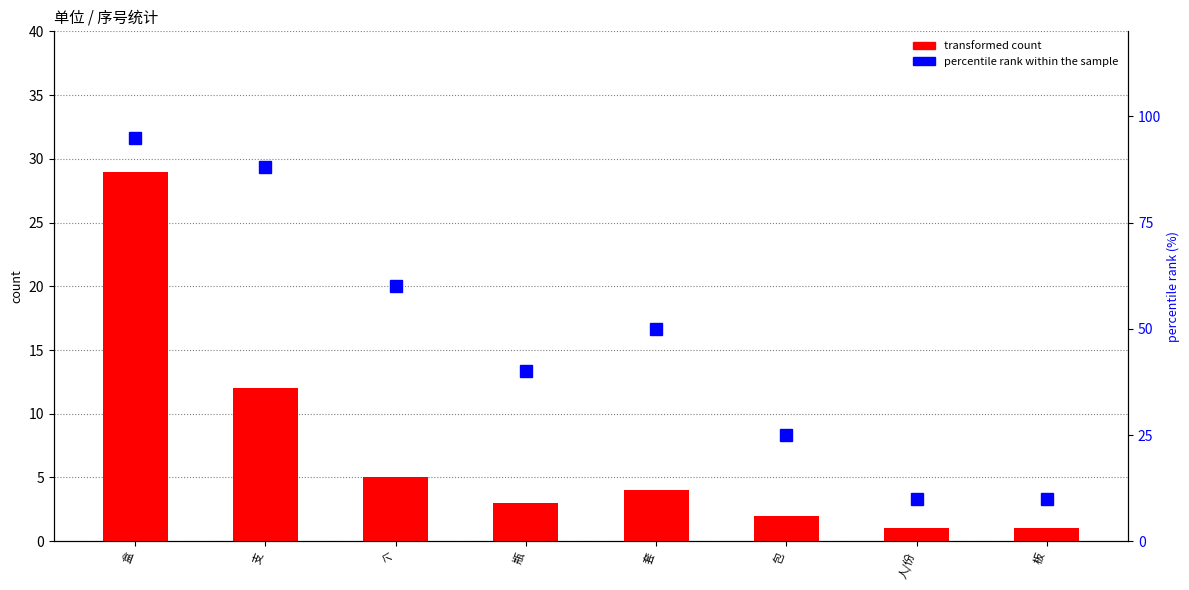

Does the chart contain any negative values?

No